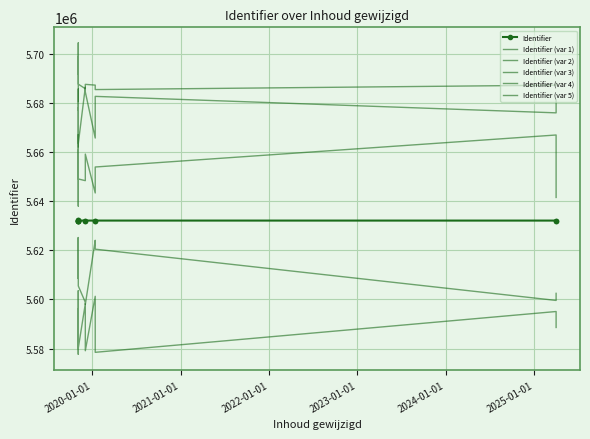

Which series has the largest total across all categories?

Identifier (var 5)